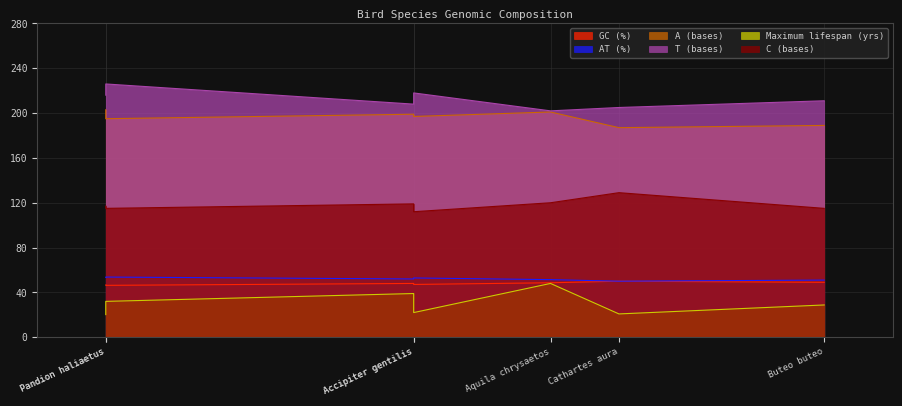

Between Aquila chrysaetos and Buteo buteo, which series saw the biggest shift?

Maximum lifespan (yrs)